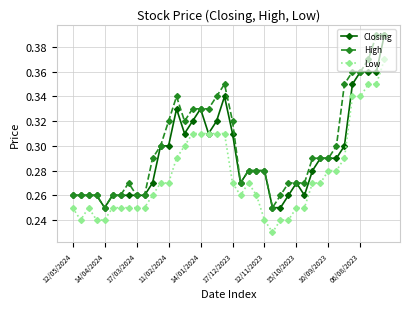

Count the Low values in the range 0 to 1.

40